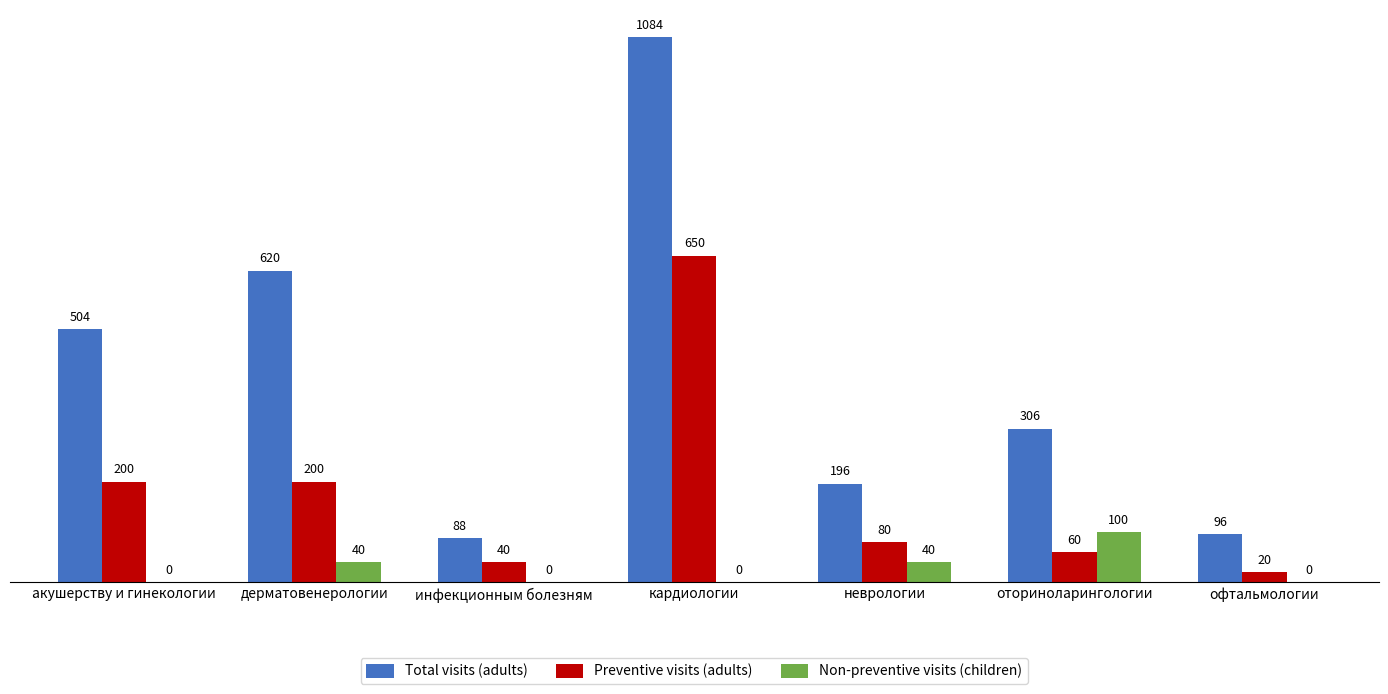

Is it true that Non-preventive visits (children) equals 0 at офтальмологии?

True